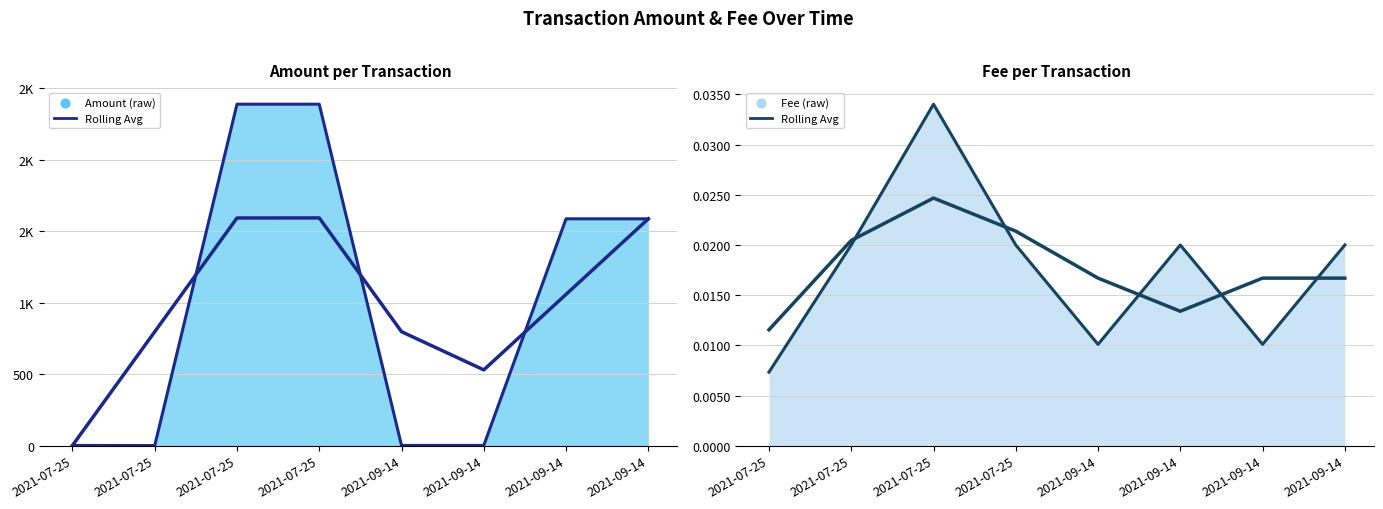

What is the total value across all series at 2021-09-14?

2.0